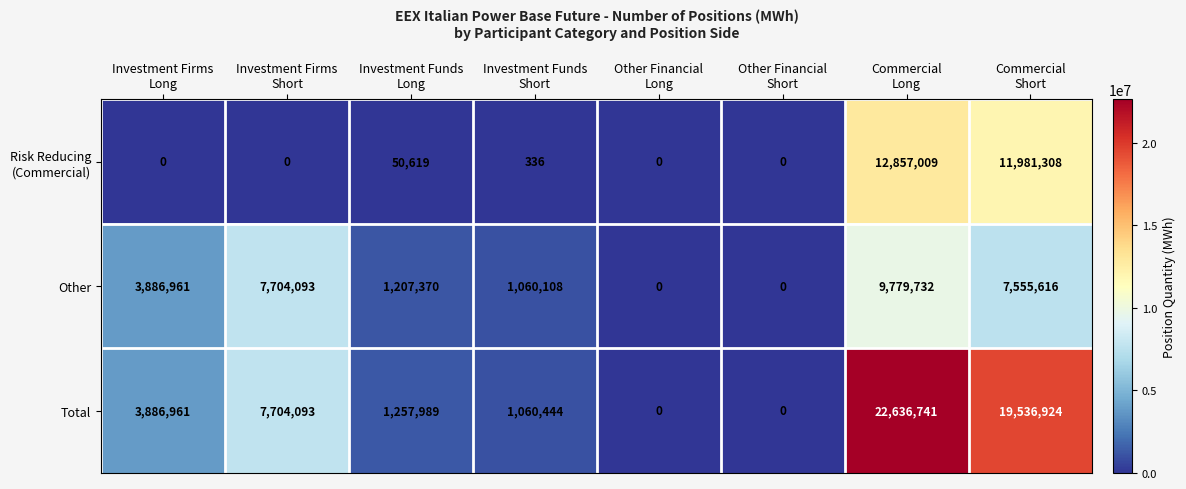

How many distinct data groups are displayed?

3